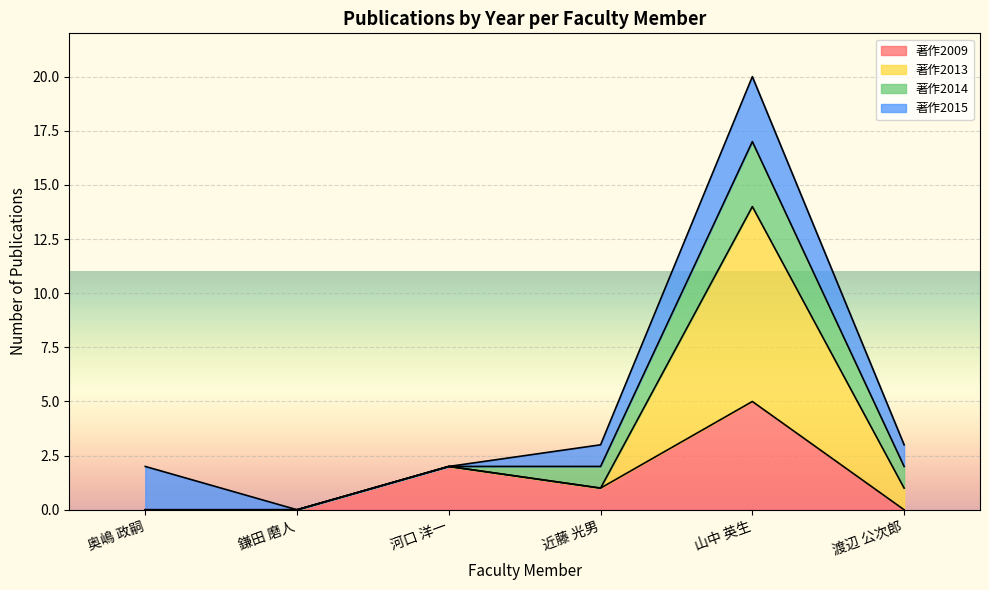

How many interior local peaks does the 著作2009 series have?

2